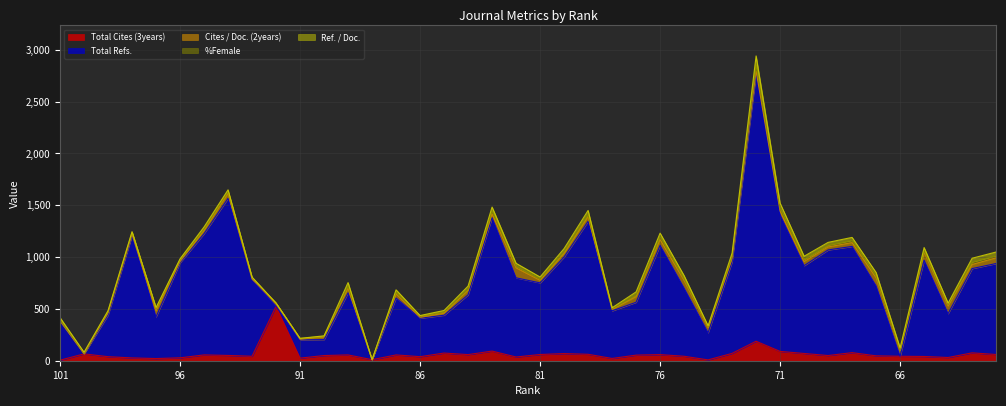

What is the average value of the Total Refs. series?

720